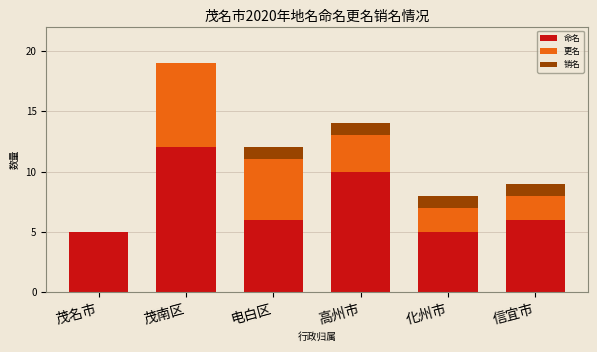

Reading left to right, what are the values for 命名?

茂名市=5	茂南区=12	电白区=6	高州市=10	化州市=5	信宜市=6